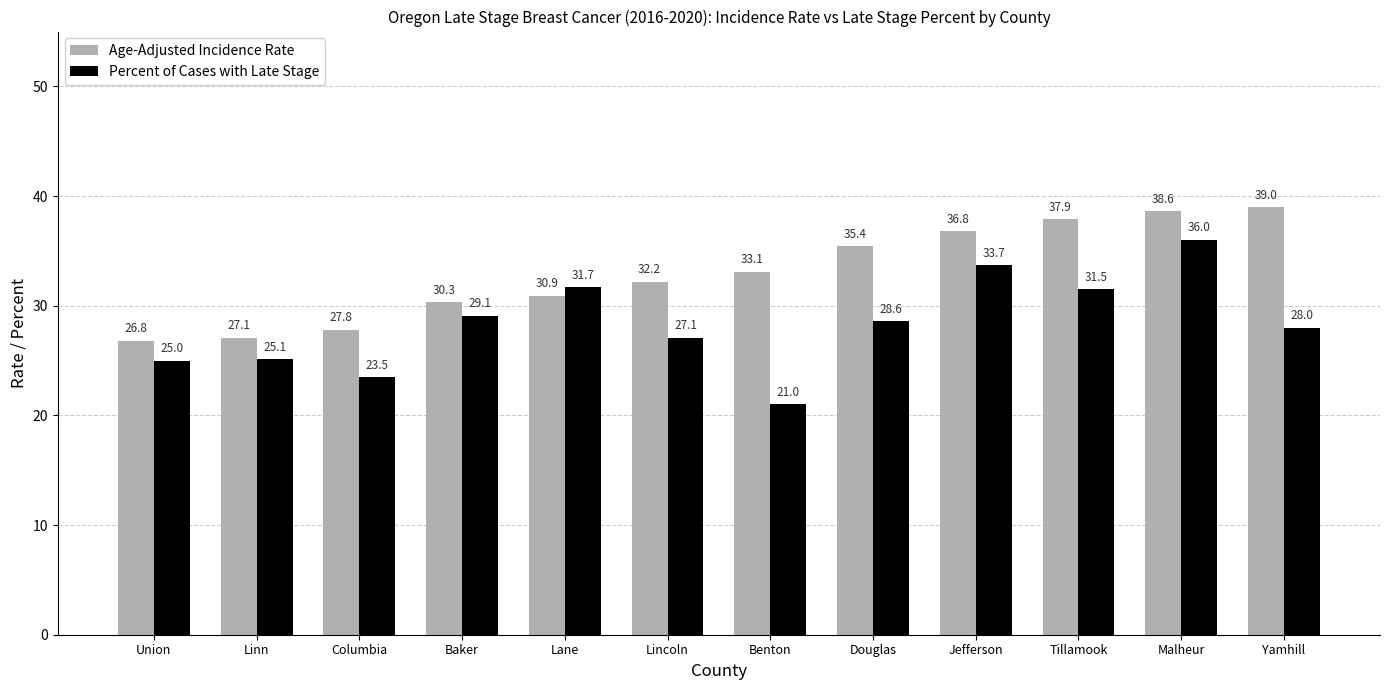

List the labels in order of Percent of Cases with Late Stage value, largest first.

Malheur, Jefferson, Lane, Tillamook, Baker, Douglas, Yamhill, Lincoln, Linn, Union, Columbia, Benton